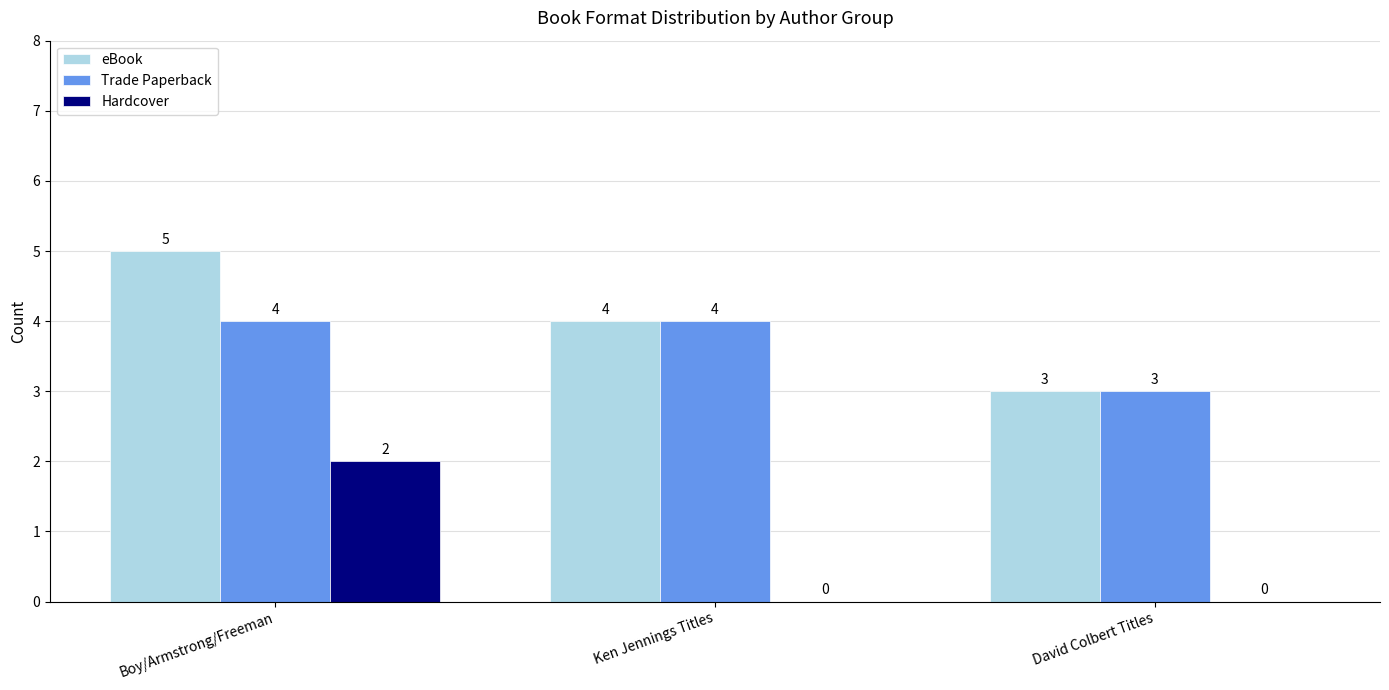

What are all the series names shown in the legend?

eBook, Trade Paperback, Hardcover